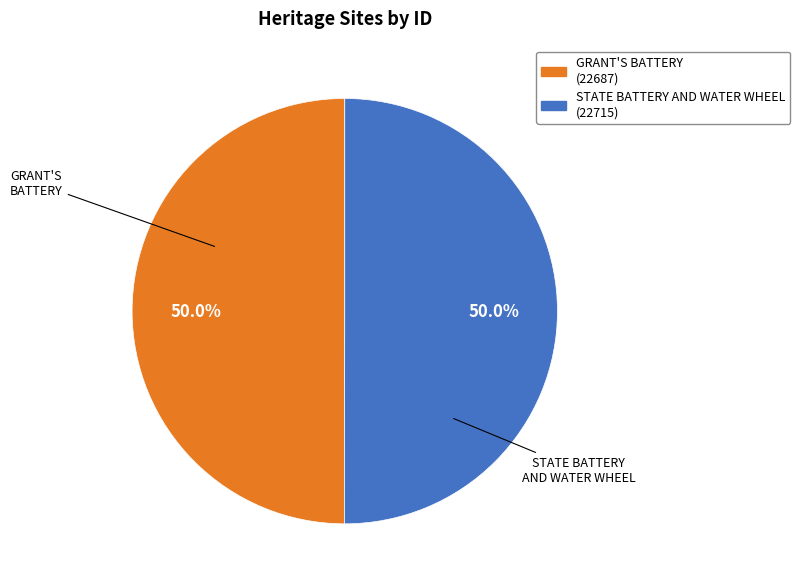

What is the ratio of the value at STATE BATTERY AND WATER WHEEL to the value at GRANT'S BATTERY?

1.0